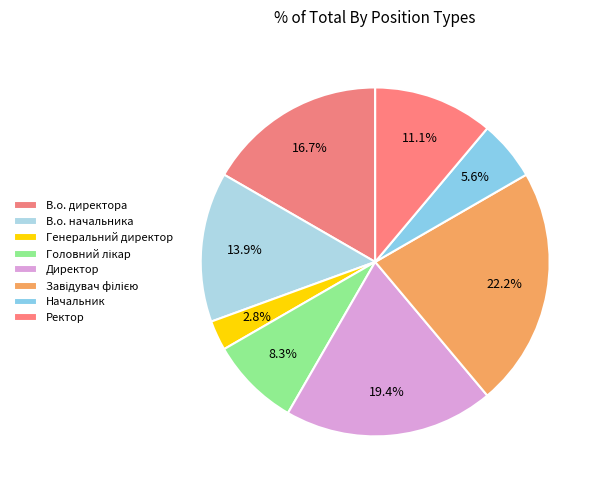

To the nearest percent, what is the difference between the largest and smallest slice percentages?

19%